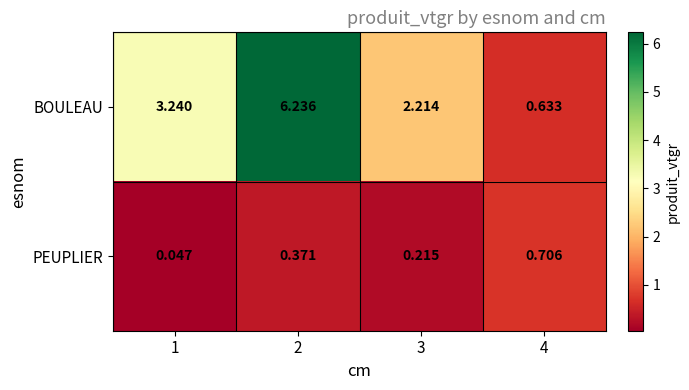

Rank the series by their average value, from highest to lowest.

BOULEAU, PEUPLIER